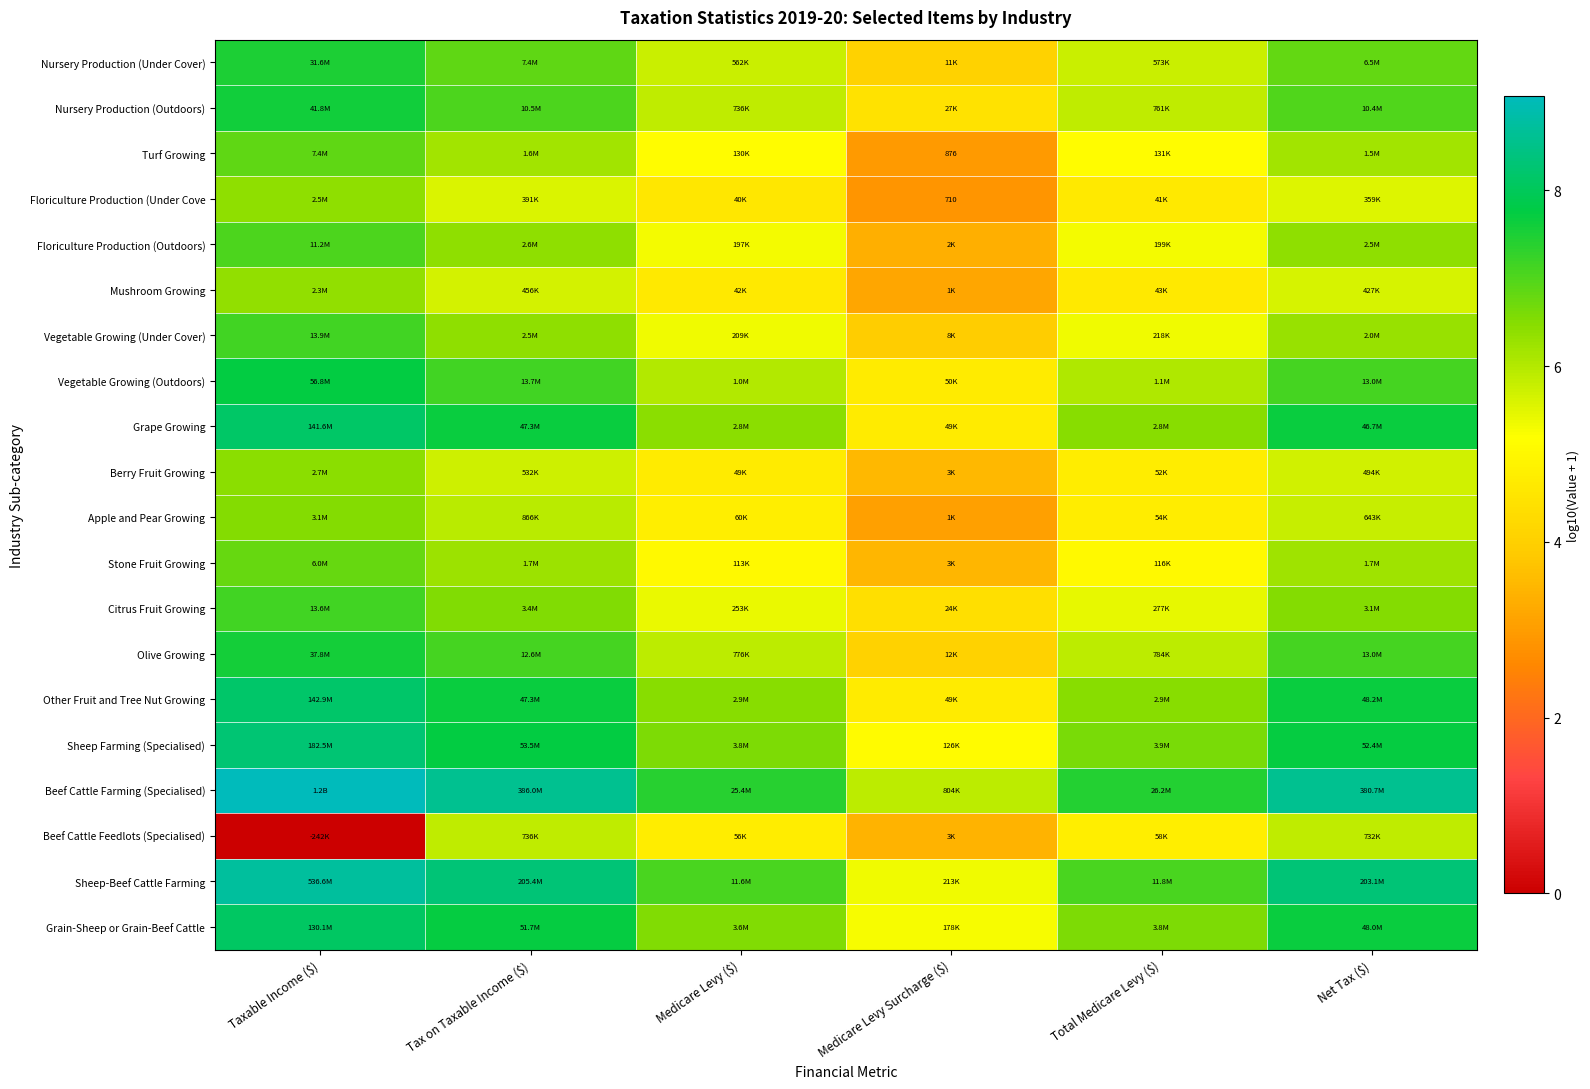

The value of Citrus Fruit Growing at Net Tax ($) is 6.5. True or false?

True